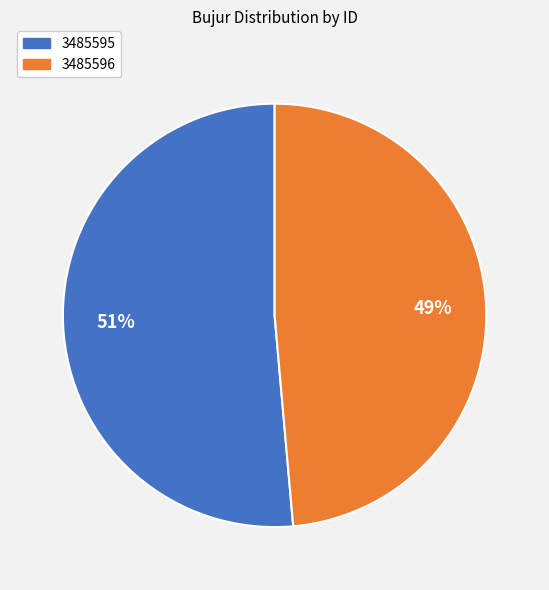

How many slices are in this pie chart?

2